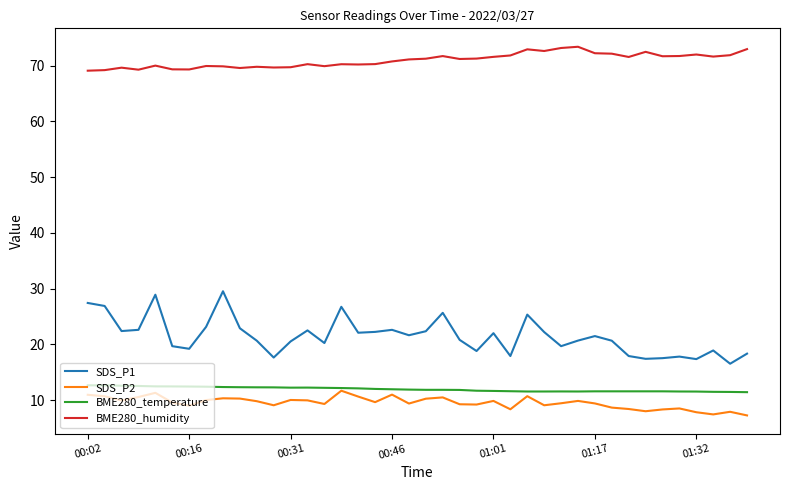

True or false: SDS_P2 and SDS_P1 cross at least once.

False